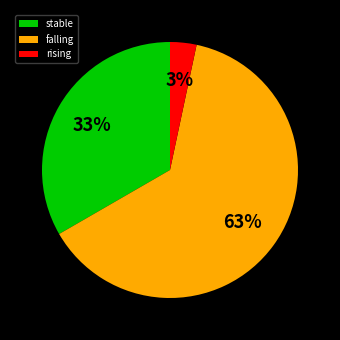

Which has a higher value, rising or stable?

stable